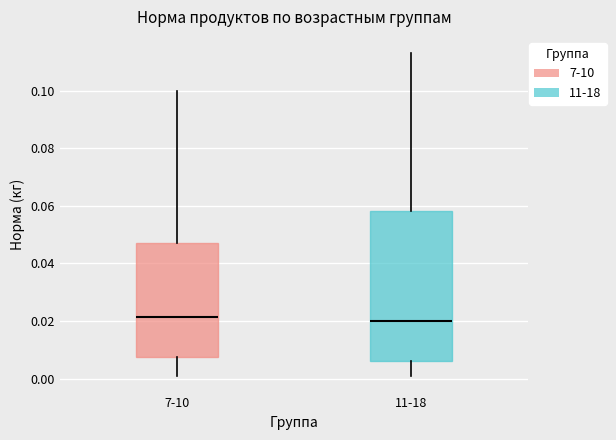

Reading left to right, read every box against the y-axis: the position of its median line, the range the box covers, and the ends of its whiskers. The values are not printed on the chart, so give them approximately, as read against the axis.

7-10: median 0.022, box 0.008 to 0.046, whiskers 0.000 to 0.100
11-18: median 0.020, box 0.006 to 0.058, whiskers 0.002 to 0.114